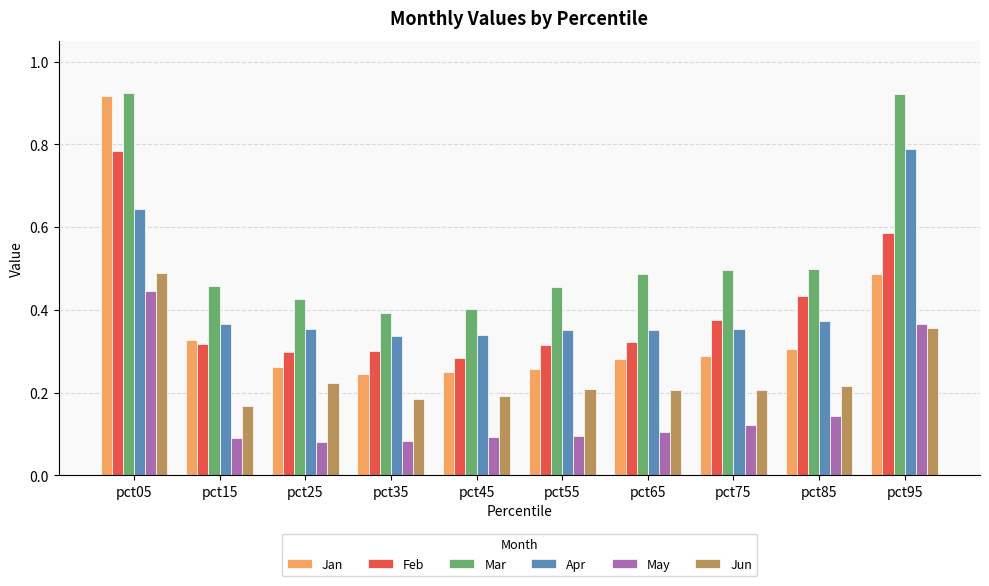

Between pct85 and pct95, which series saw the biggest shift?

Mar